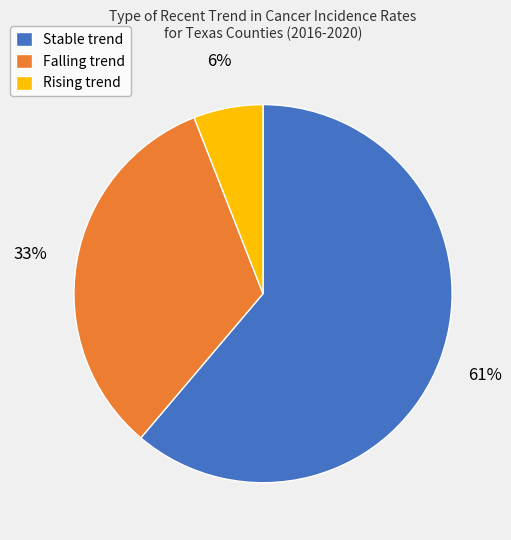

To the nearest percent, what is the difference between the largest and smallest slice percentages?

55%